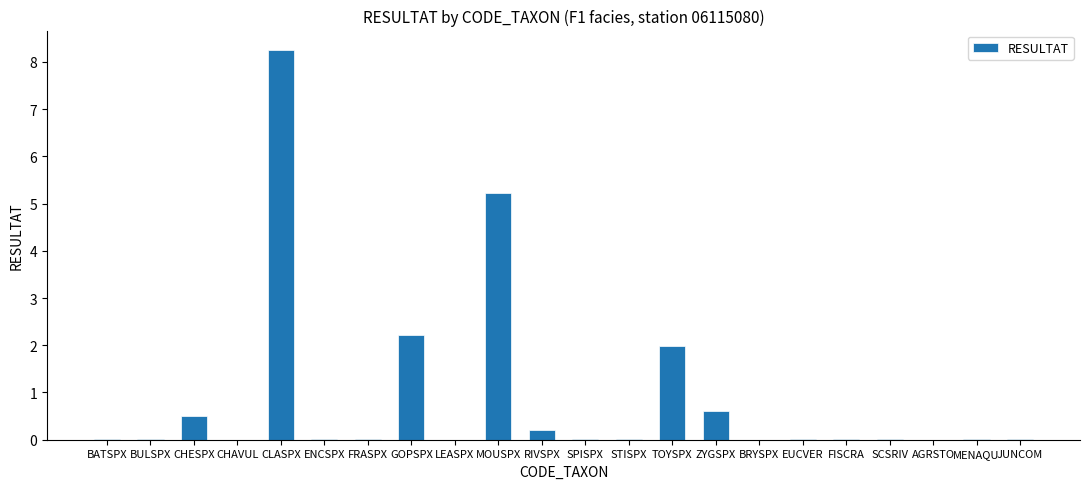

At which category does the chart reach its peak across all series?

CLASPX